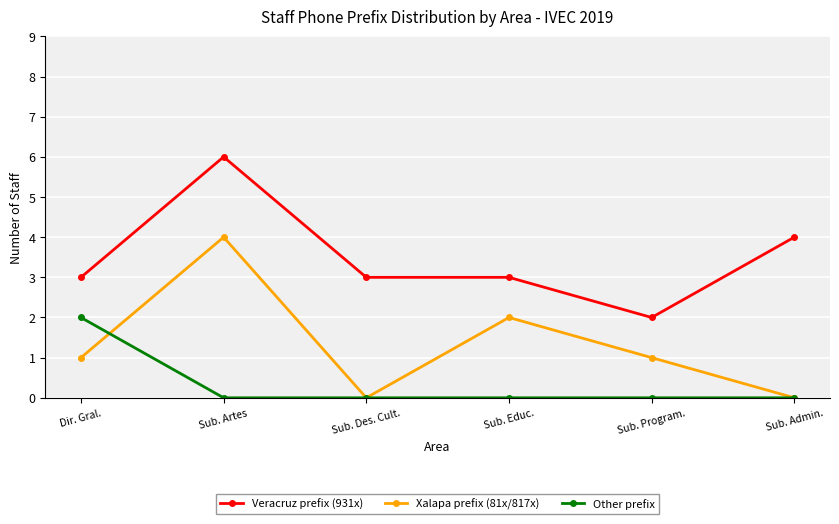

How many lines are shown in the chart?

3